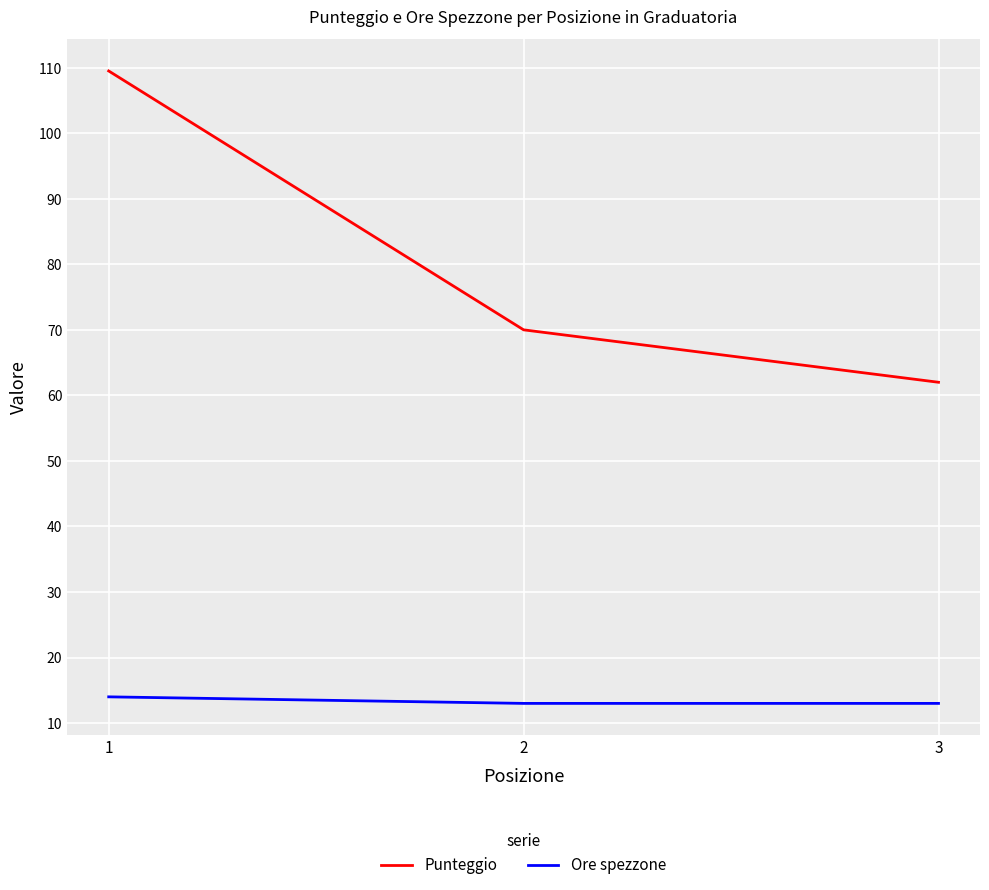

How many lines are shown in the chart?

2